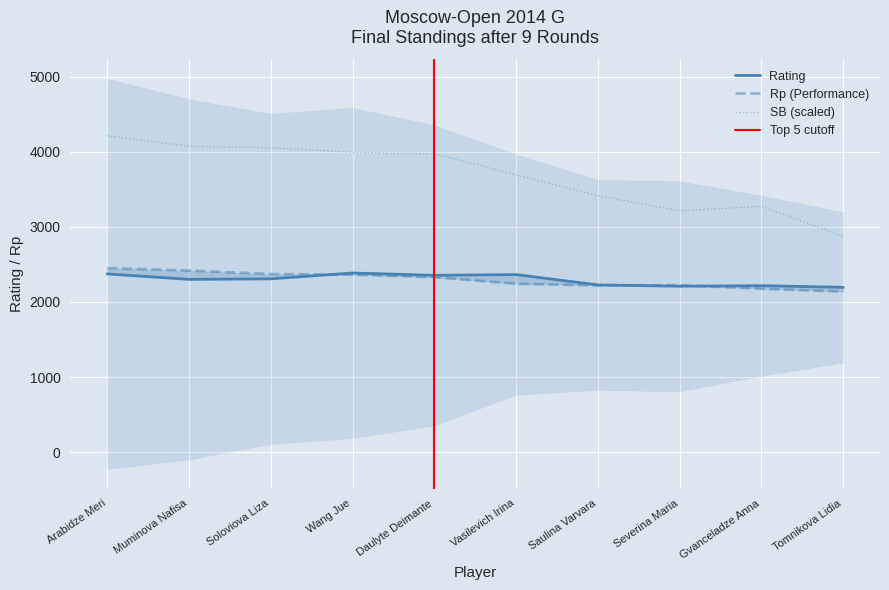

Is it true that SB (scaled) equals 4796 at Severina Maria?

False